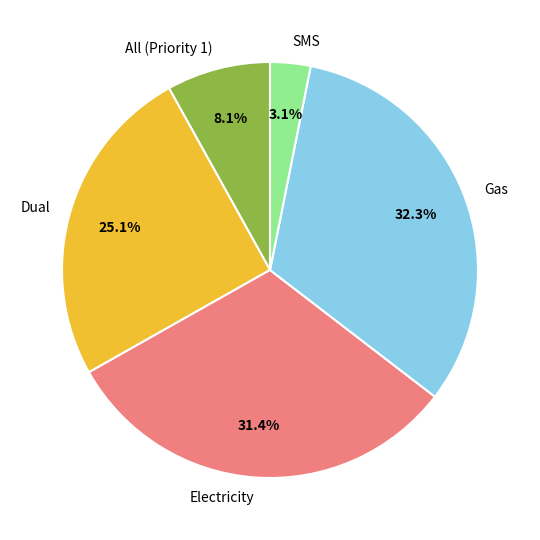

True or false: Electricity accounts for 21% of the total.

False